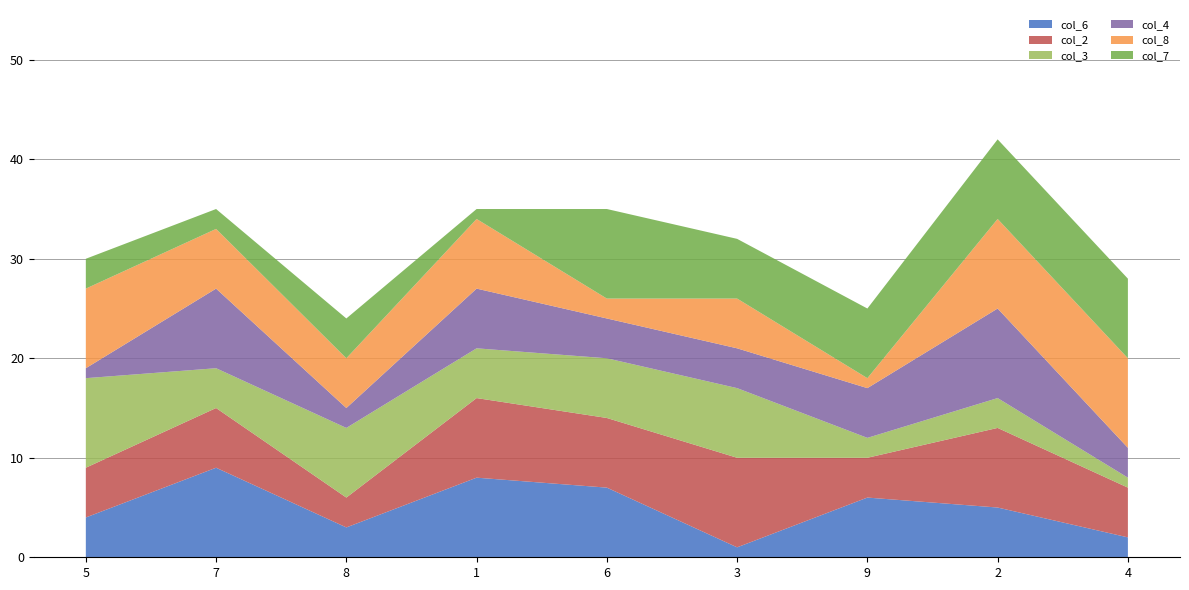

Reading left to right, extract all data points from this chart.

col_6: 5=4	7=9	8=3	1=8	6=7	3=1	9=6	2=5	4=2
col_2: 5=5	7=6	8=3	1=8	6=7	3=9	9=4	2=8	4=5
col_3: 5=9	7=4	8=7	1=5	6=6	3=7	9=2	2=3	4=1
col_4: 5=1	7=8	8=2	1=6	6=4	3=4	9=5	2=9	4=3
col_8: 5=8	7=6	8=5	1=7	6=2	3=5	9=1	2=9	4=9
col_7: 5=3	7=2	8=4	1=1	6=9	3=6	9=7	2=8	4=8